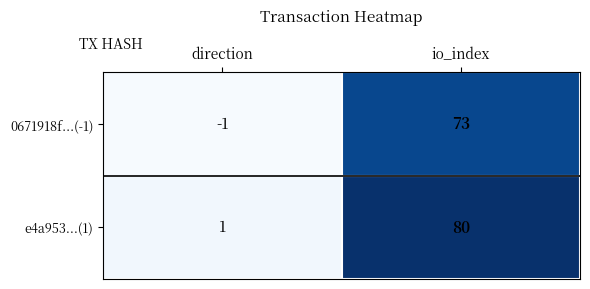

True or false: e4a953...(1) has a value of 80 at io_index.

True